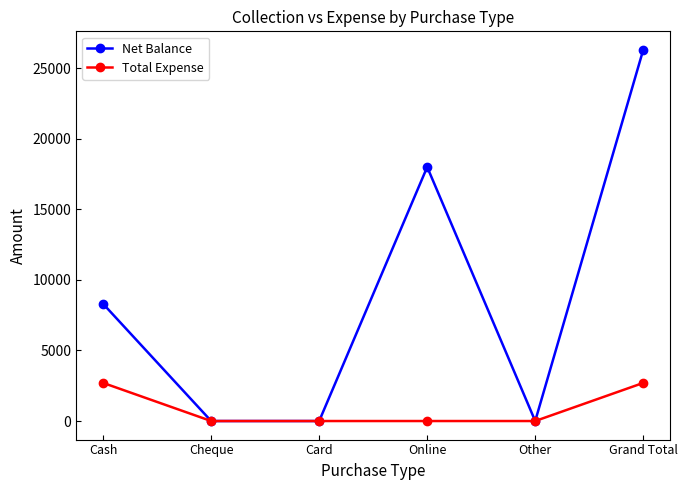

What is the difference between the maximum and minimum values in the Total Expense series?

2700